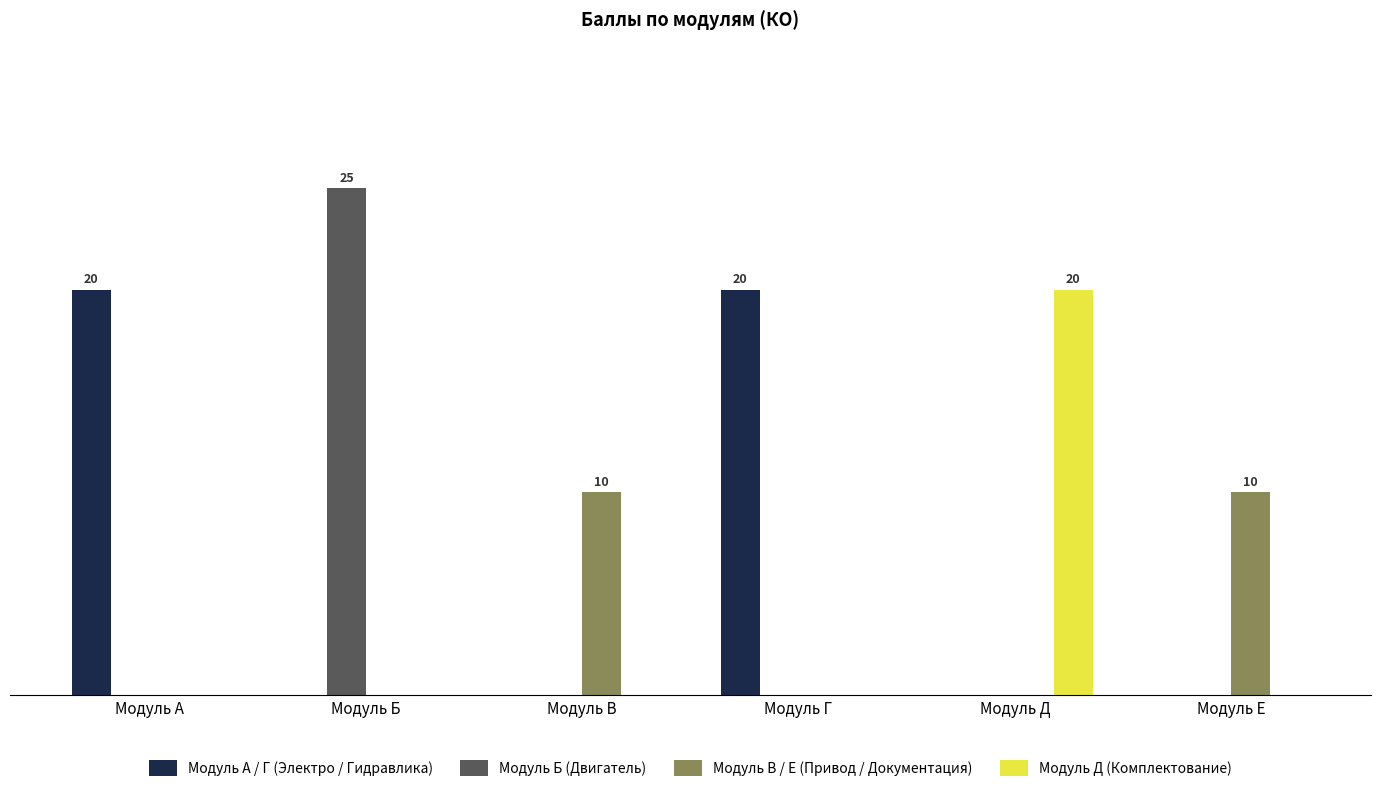

At how many categories does at least one series exceed 18?

4